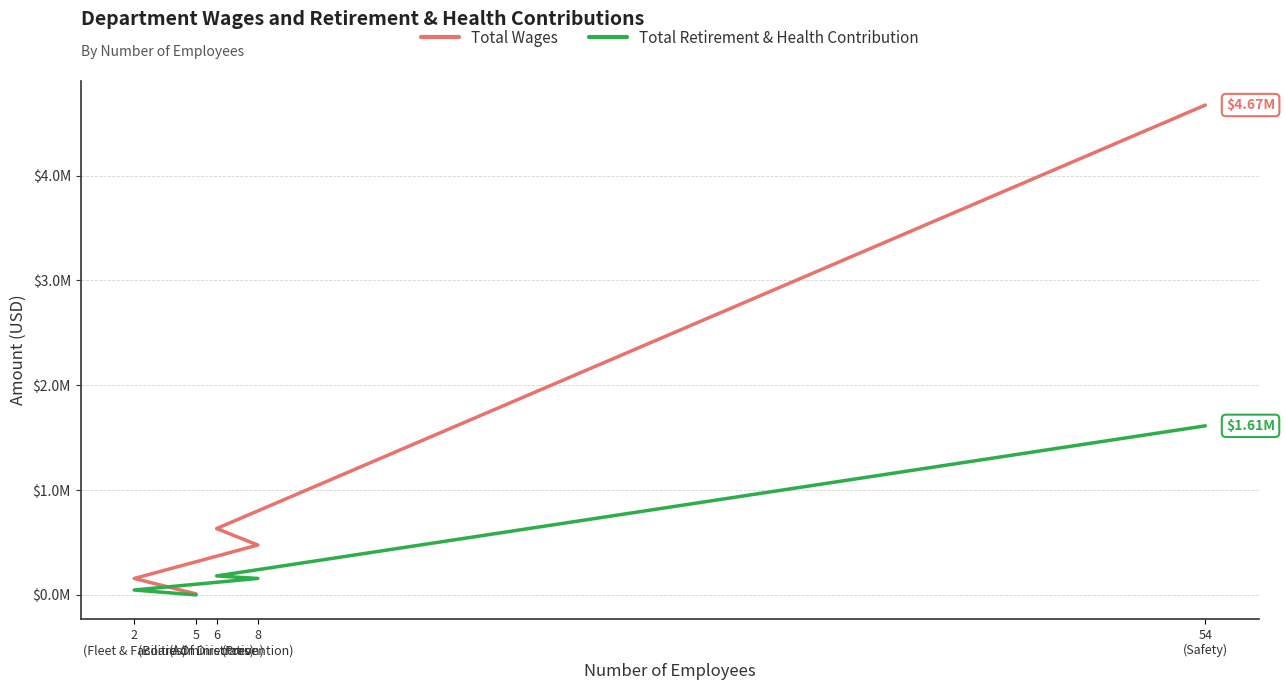

Between 54
(Safety) and 2
(Fleet & Facilities), which series saw the biggest shift?

Total Wages